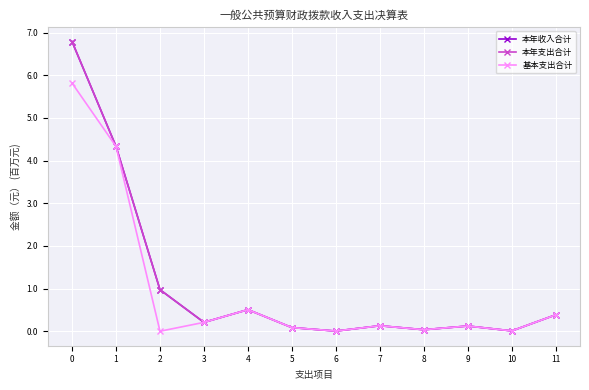

True or false: 本年支出合计 and 本年收入合计 intersect in this chart.

False